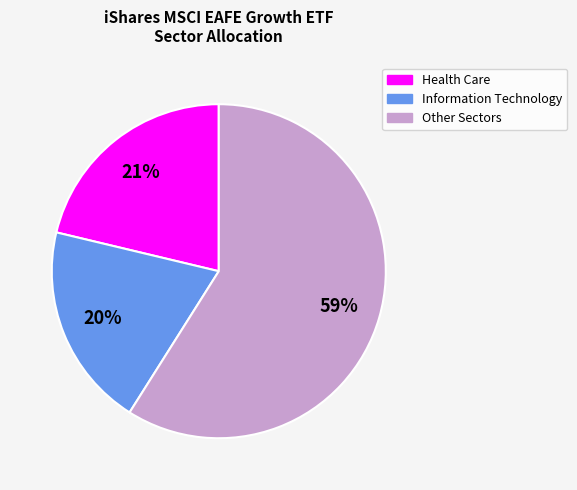

To the nearest percent, what is the average slice percentage?

33%